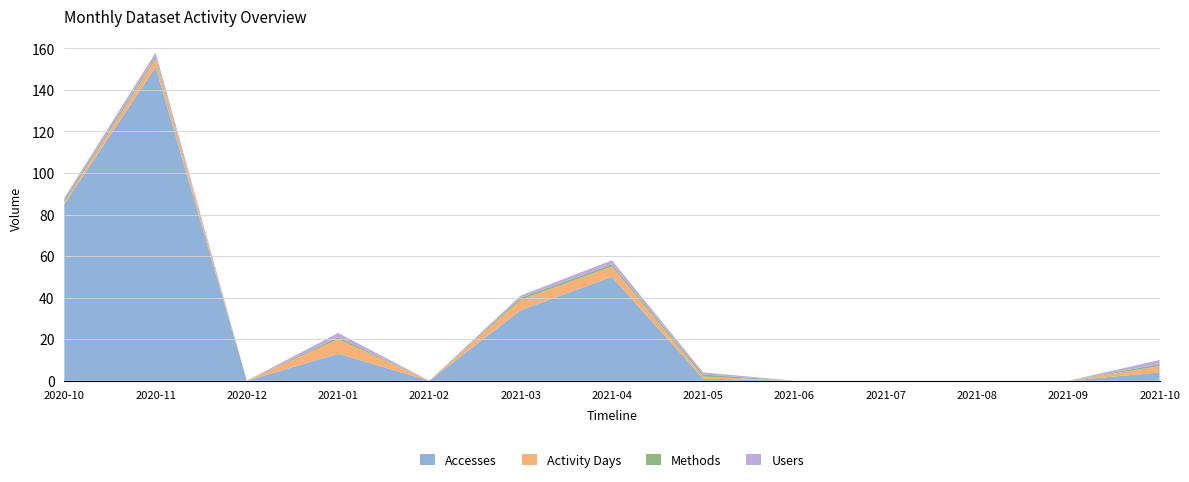

Reading right to left, list all the values displayed in this chart.

Accesses: 4	0	0	0	0	1	50	34	0	13	0	151	85
Activity Days: 3	0	0	0	0	1	5	5	0	7	0	4	1
Methods: 1	0	0	0	0	1	1	1	0	1	0	1	1
Users: 2	0	0	0	0	1	2	1	0	2	0	2	1